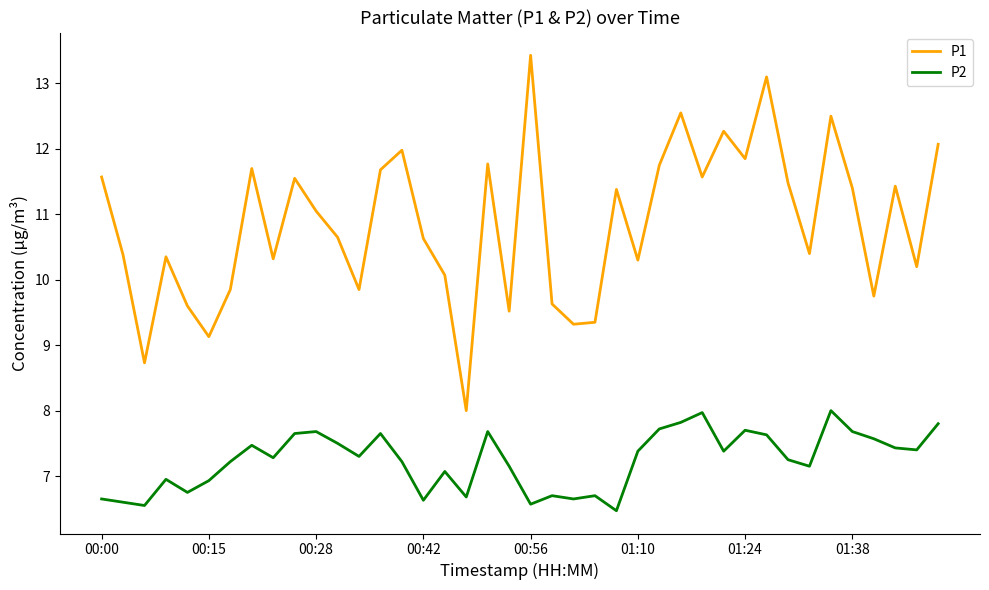

Does the chart display data point markers on the line(s)?

No